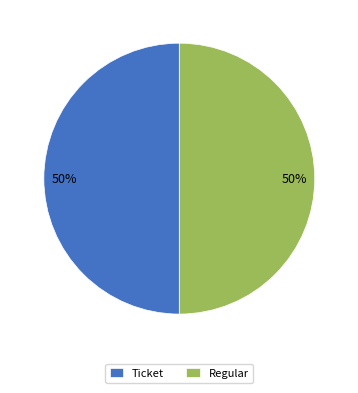

Combined, do Regular and Ticket account for over 50%?

Yes